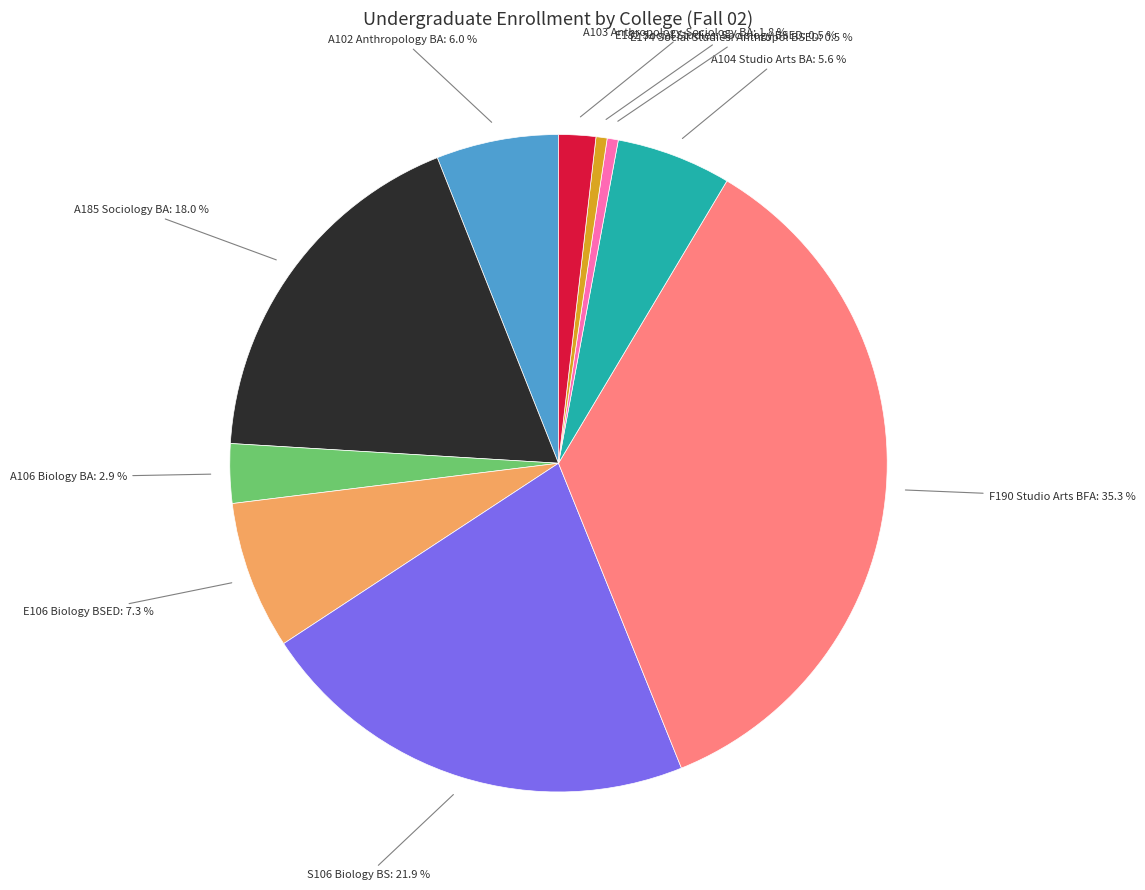

Is there any slice that represents more than half of the pie?

No